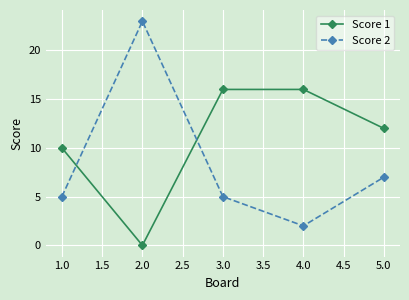

What is the total value across all series at 4.0?

18